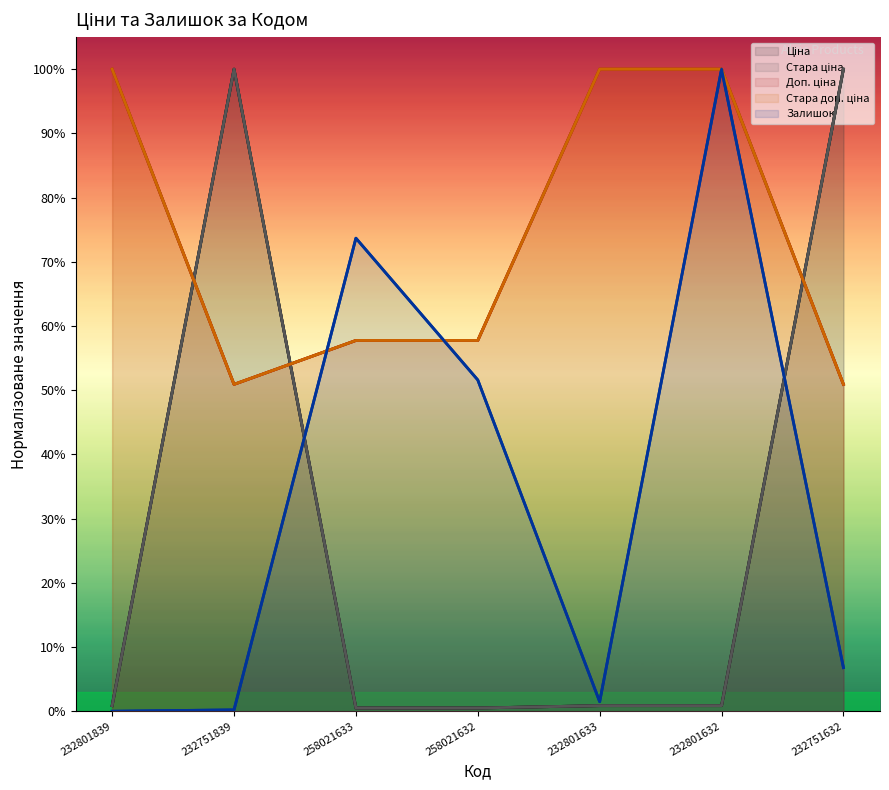

Which series changed the most between 258021632 and 232801633?

Залишок